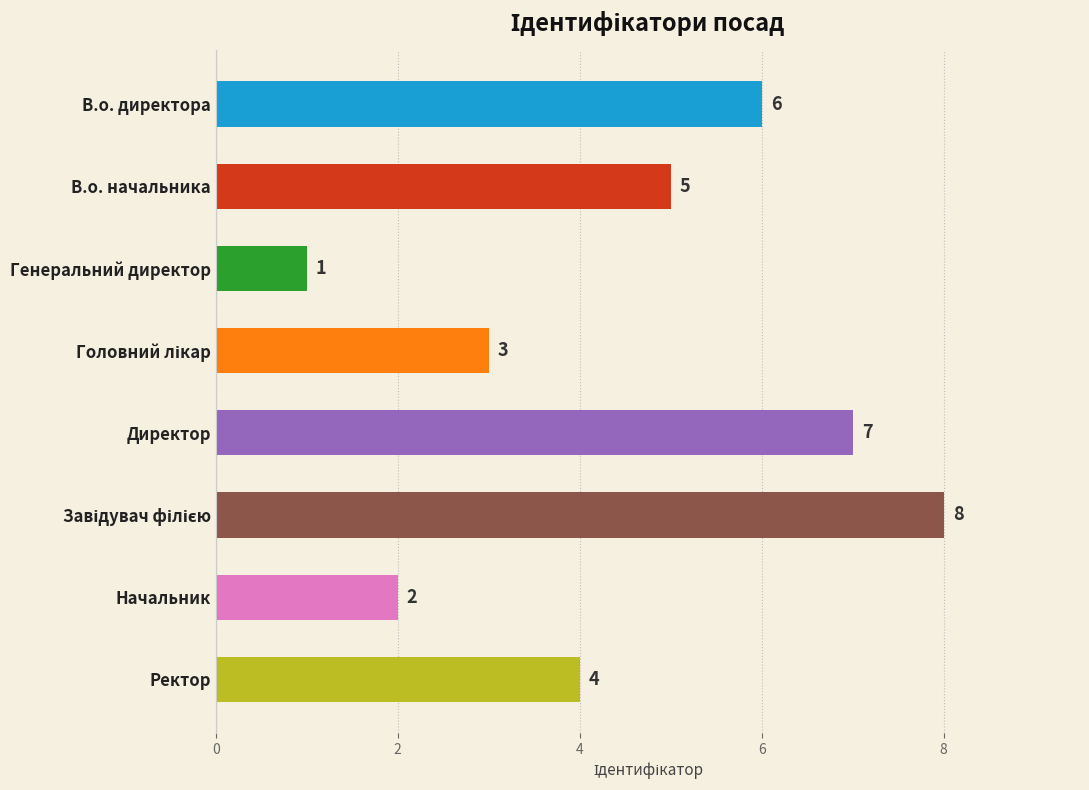

How many bars are there in total?

8